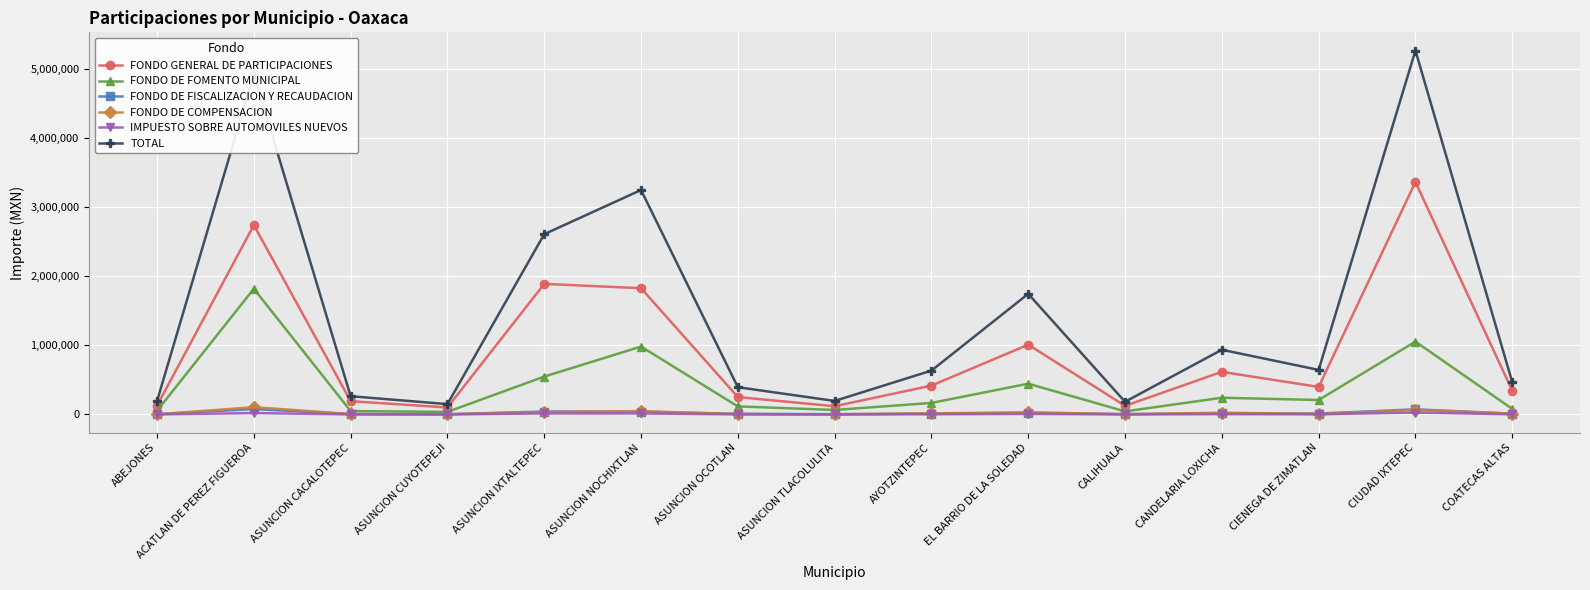

Which series has the widest spread of values?

TOTAL